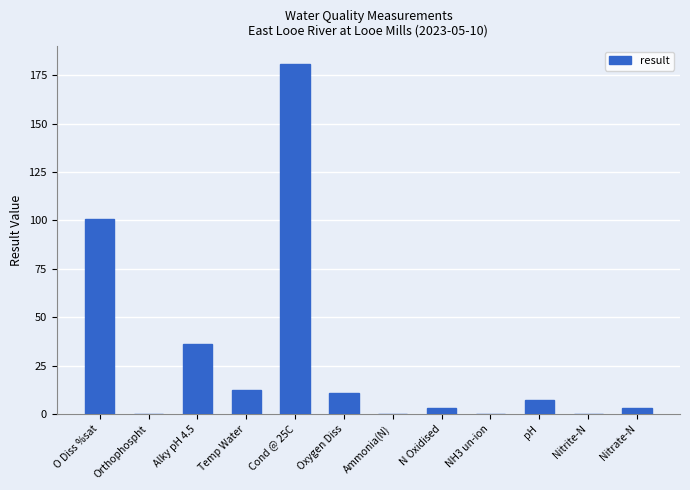

The value at Orthophospht is 0.0. True or false?

True